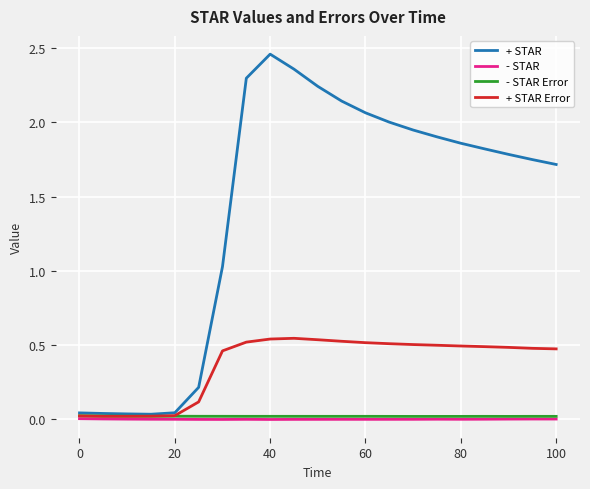

Which series has the largest total across all categories?

+ STAR